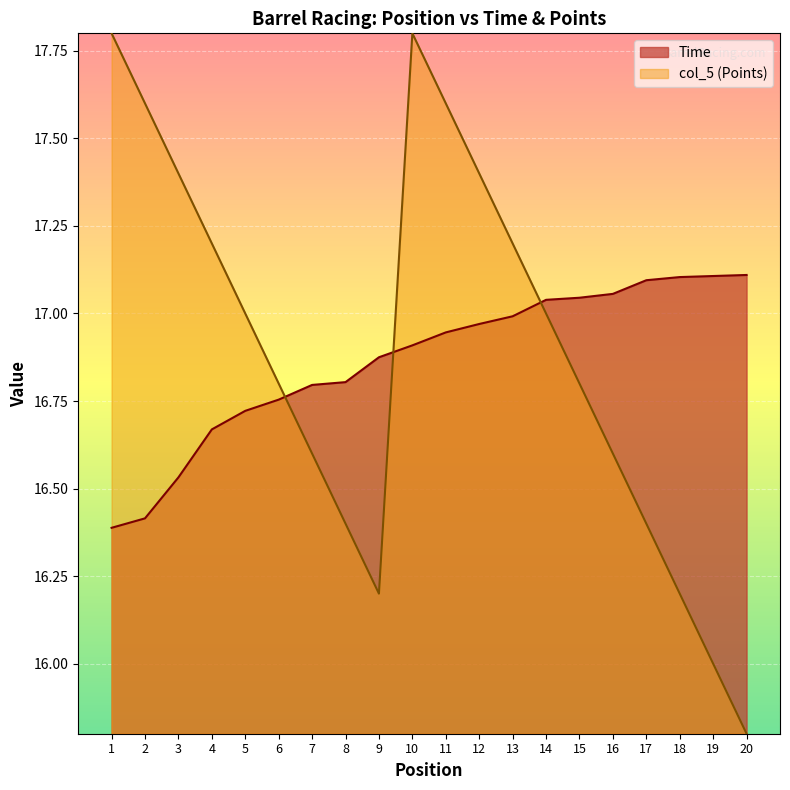

At which label does col_5 reach its peak?

1